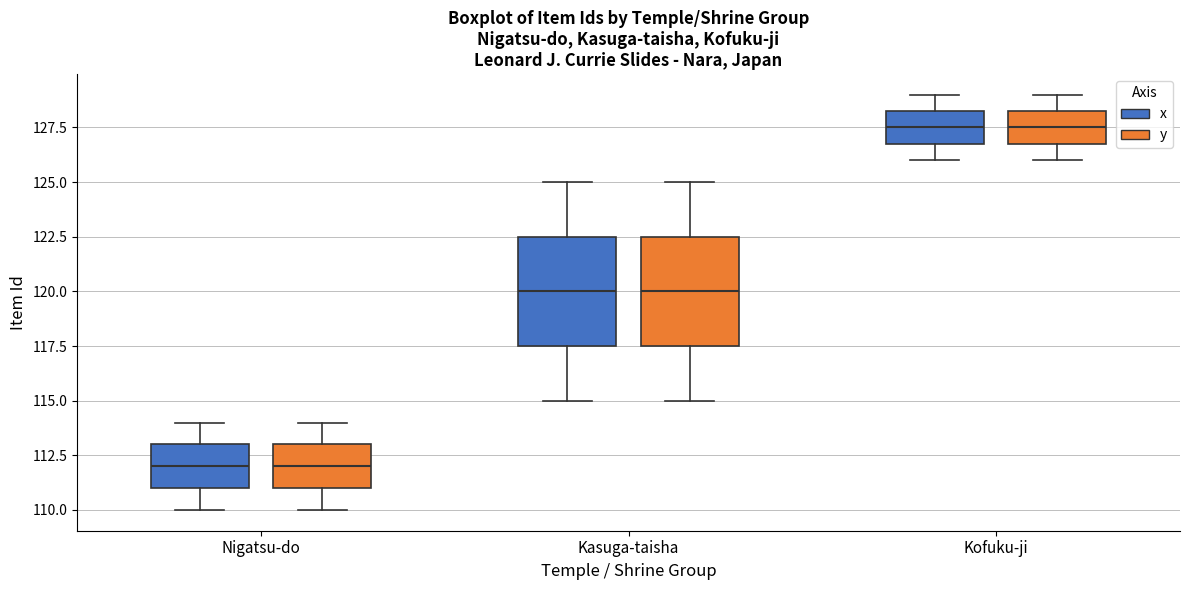

Reading left to right, transcribe this box plot: for each box, give where its median line is, the range the box spans, and where its two whiskers end, as read against the y-axis. The values are not printed on the chart, so give them approximately, as read against the axis.

Nigatsu-do (x): median 112.0, box 111.0 to 113.0, whiskers 110.0 to 114.0
Nigatsu-do (y): median 112.0, box 111.0 to 113.0, whiskers 110.0 to 114.0
Kasuga-taisha (x): median 120.0, box 117.5 to 122.5, whiskers 115.0 to 125.0
Kasuga-taisha (y): median 120.0, box 117.5 to 122.5, whiskers 115.0 to 125.0
Kofuku-ji (x): median 127.5, box 127.0 to 128.5, whiskers 126.0 to 129.0
Kofuku-ji (y): median 127.5, box 127.0 to 128.5, whiskers 126.0 to 129.0